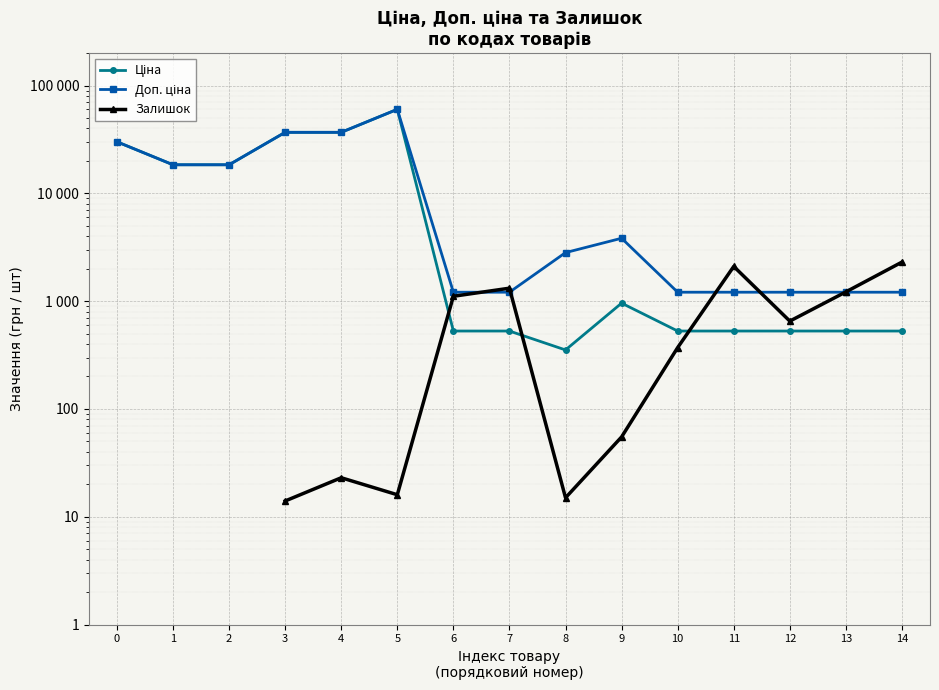

True or false: Залишок and Доп. ціна cross at least once.

True